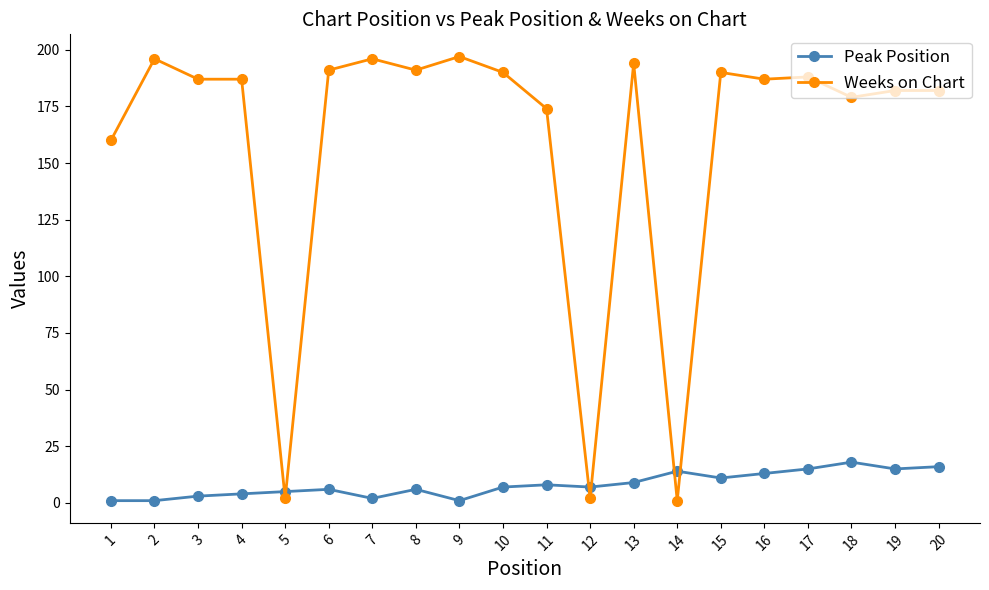

What is the difference between the maximum and minimum values in the Weeks on Chart series?

196